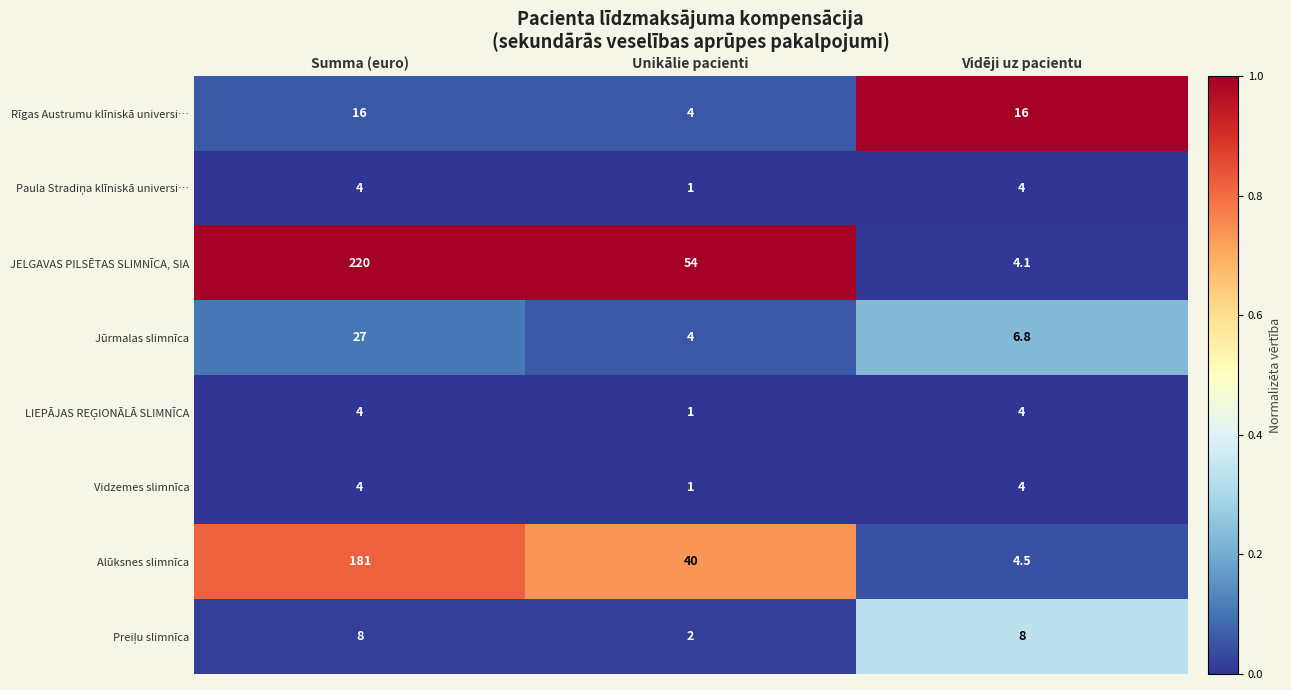

True or false: Rīgas Austrumu klīniskā universi… has a value of 4.0 at Unikālie pacienti.

True